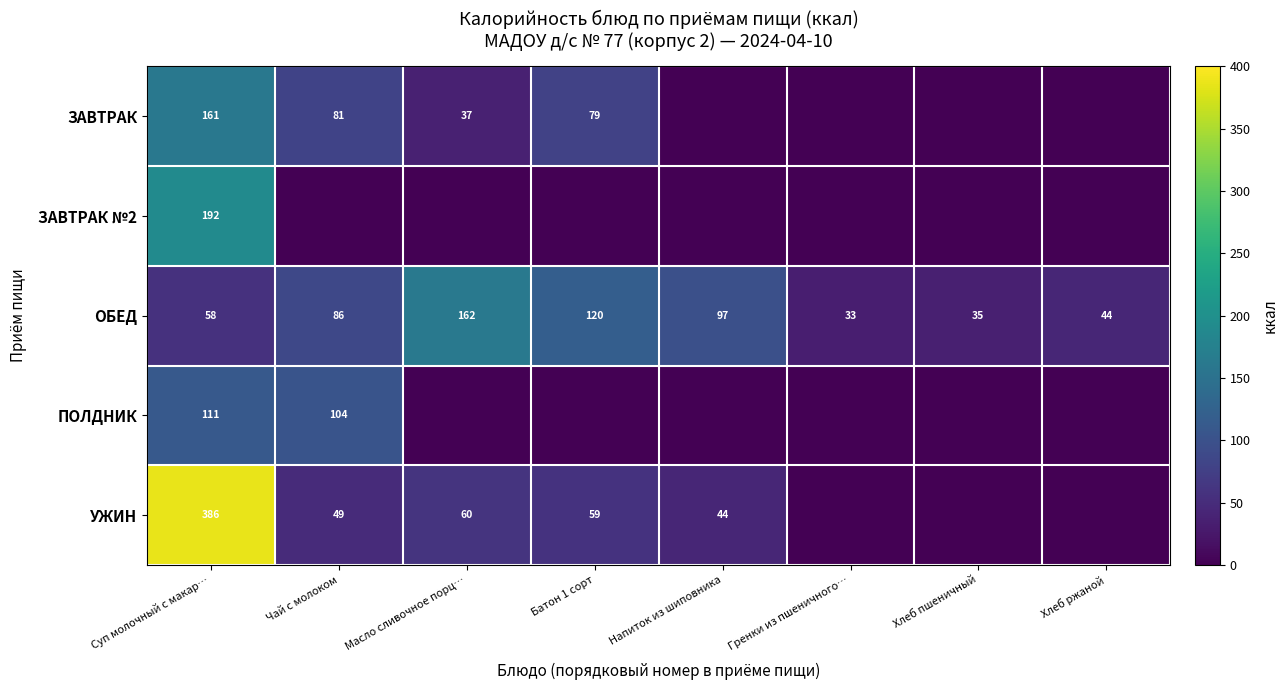

What is the difference between the ОБЕД values at Хлеб пшеничный and Масло сливочное порц…?

127